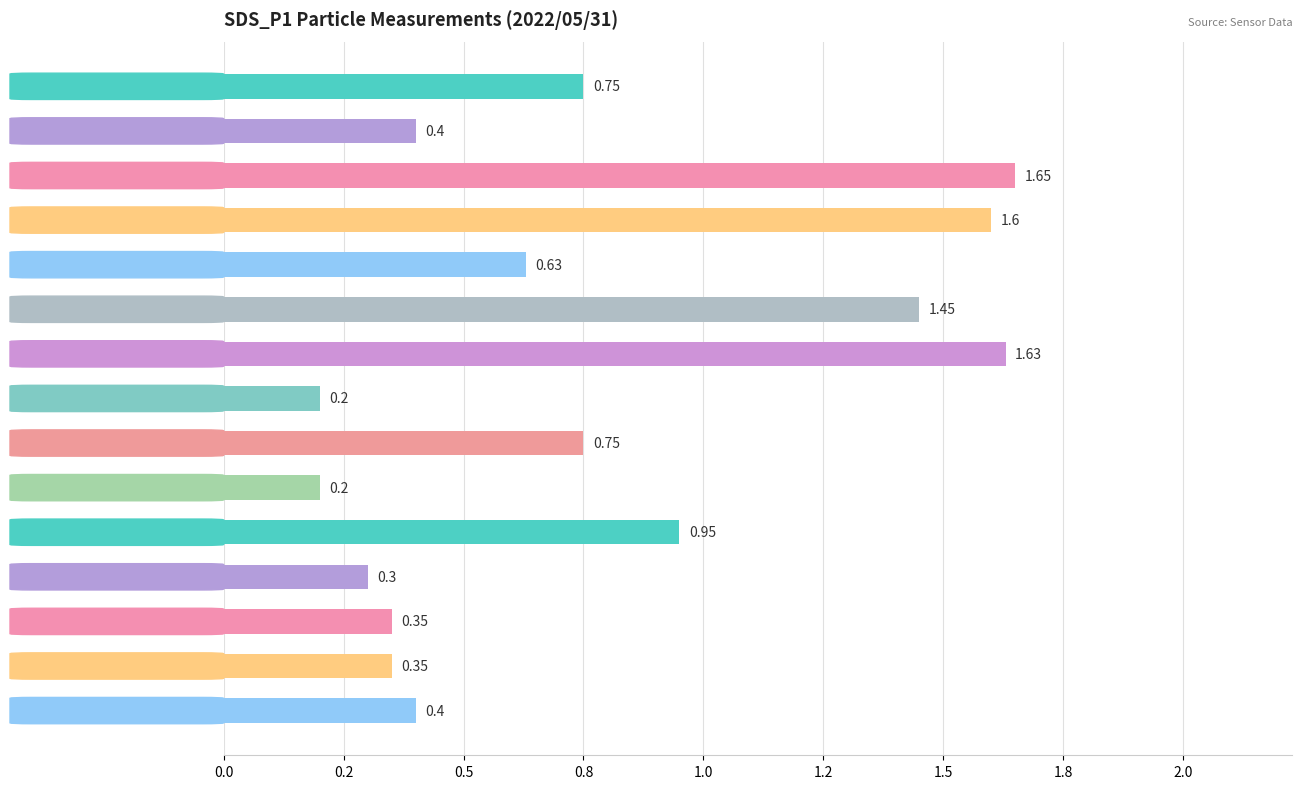

How many series are shown in this chart?

1